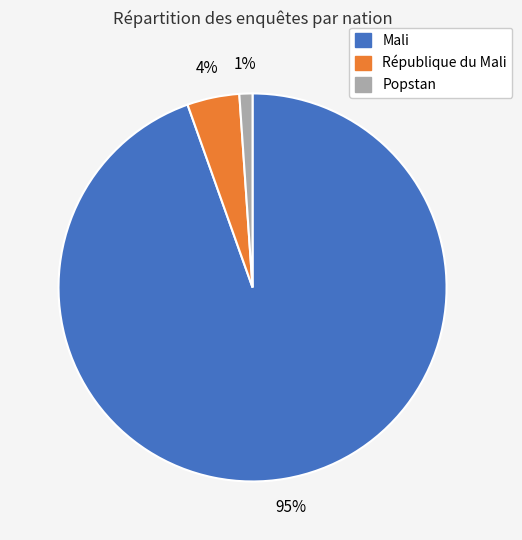

To the nearest percent, what portion does Popstan represent?

1%